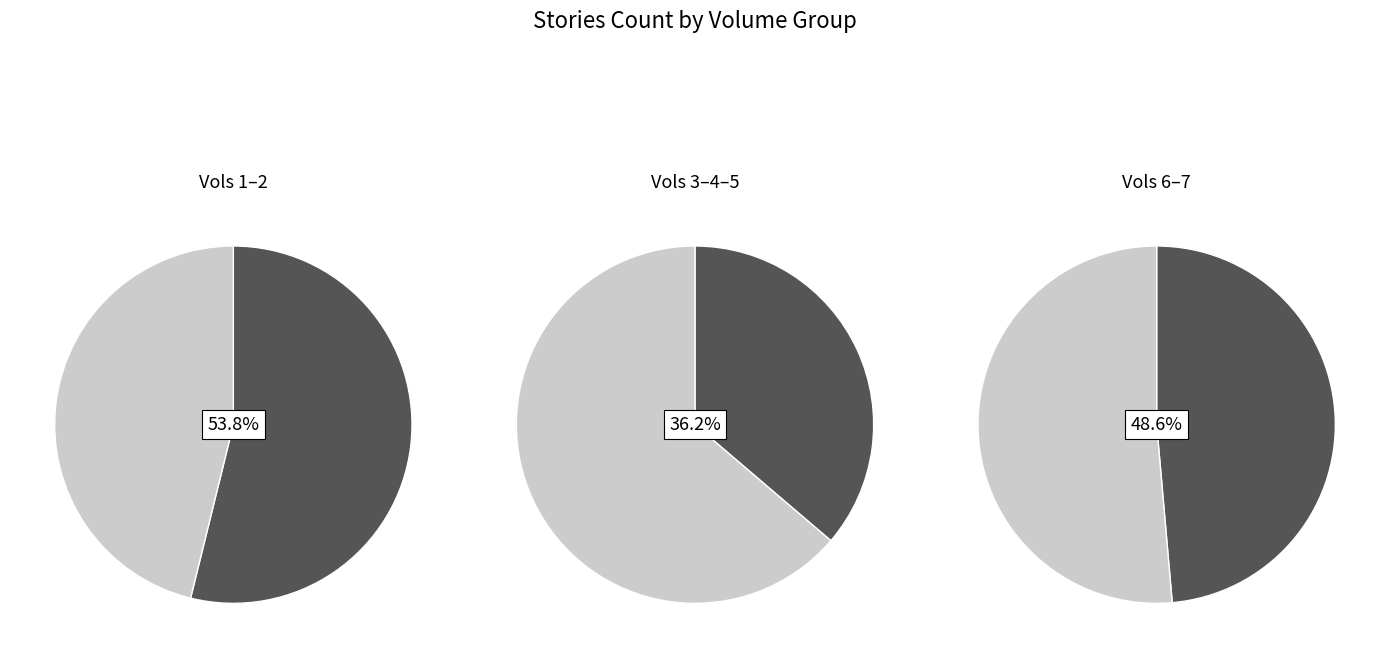

Do Vol 5 and Vol 2 together represent more than half of the pie?

No